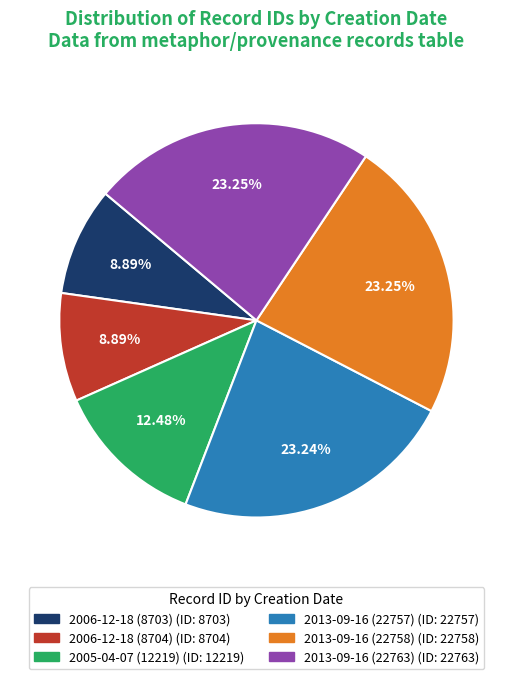

How many segments does this pie chart have?

6